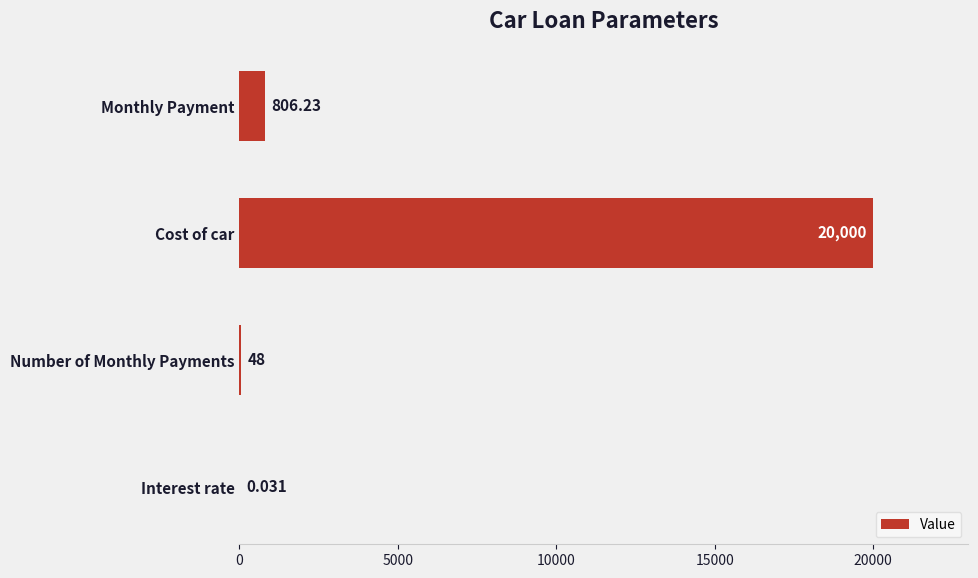

Where is the data nearest to the value 10000?

Monthly Payment